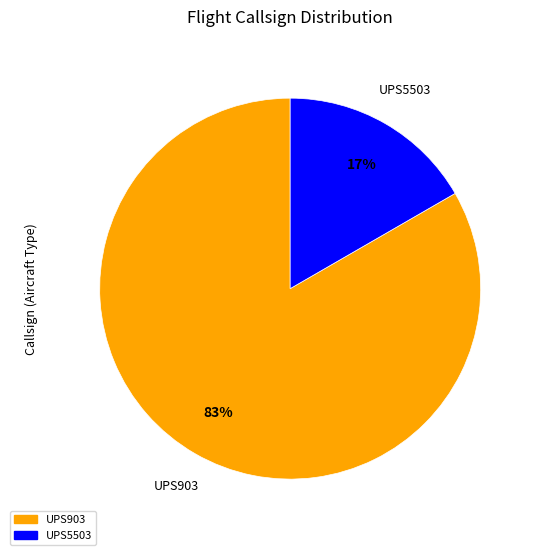

What is the smallest slice in the pie chart?

UPS5503